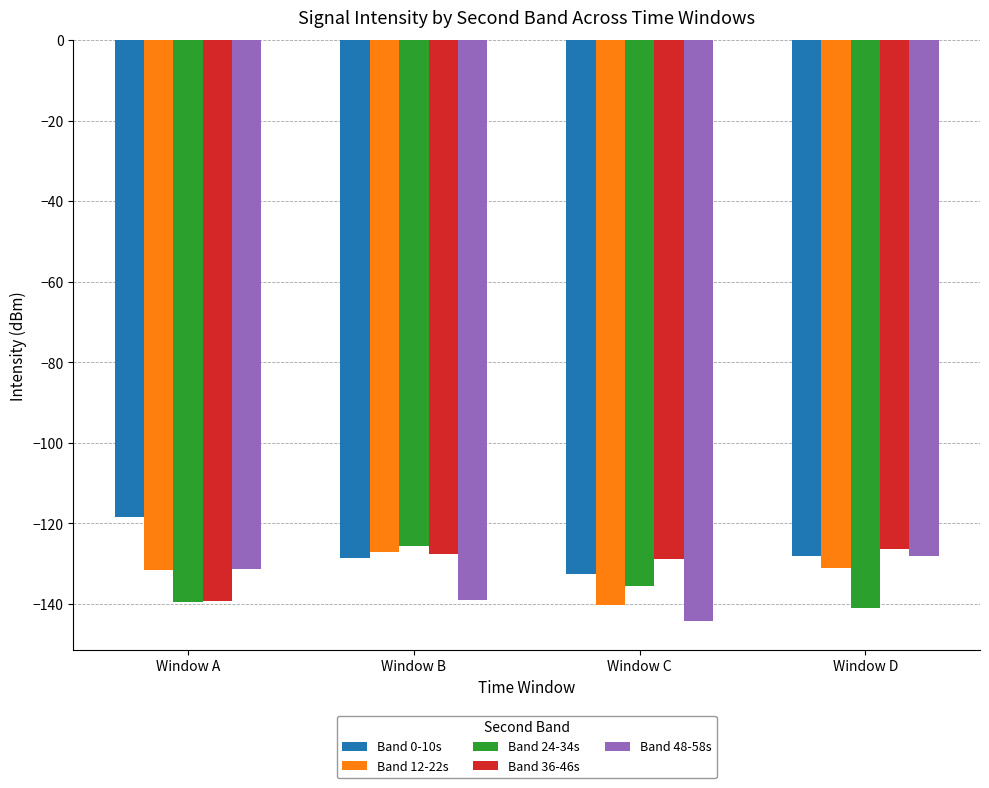

Is it true that Band 24-34s equals -140.9 at Window D?

True